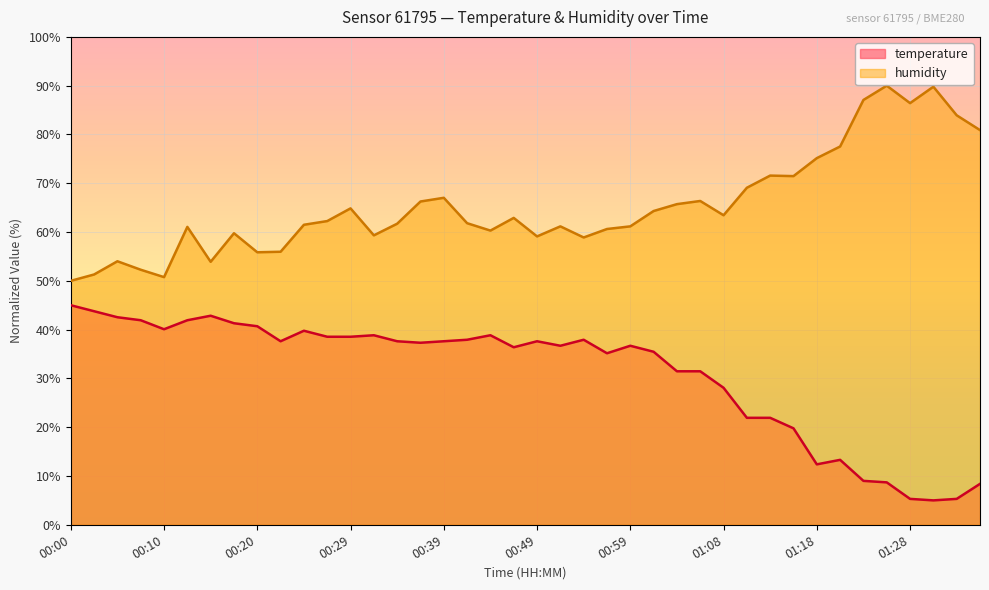

What is the label of the 13th point from the left?

00:29